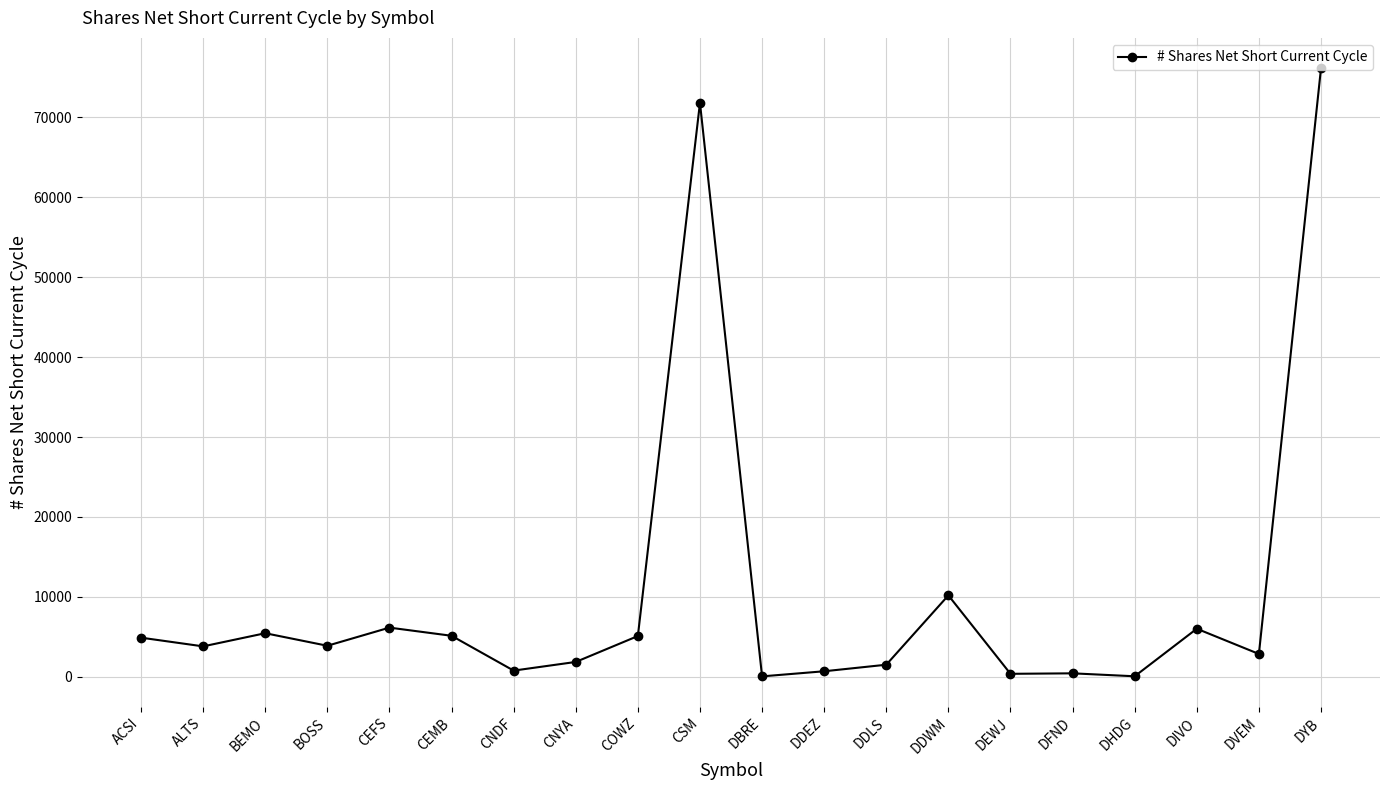

How many lines are shown in the chart?

1